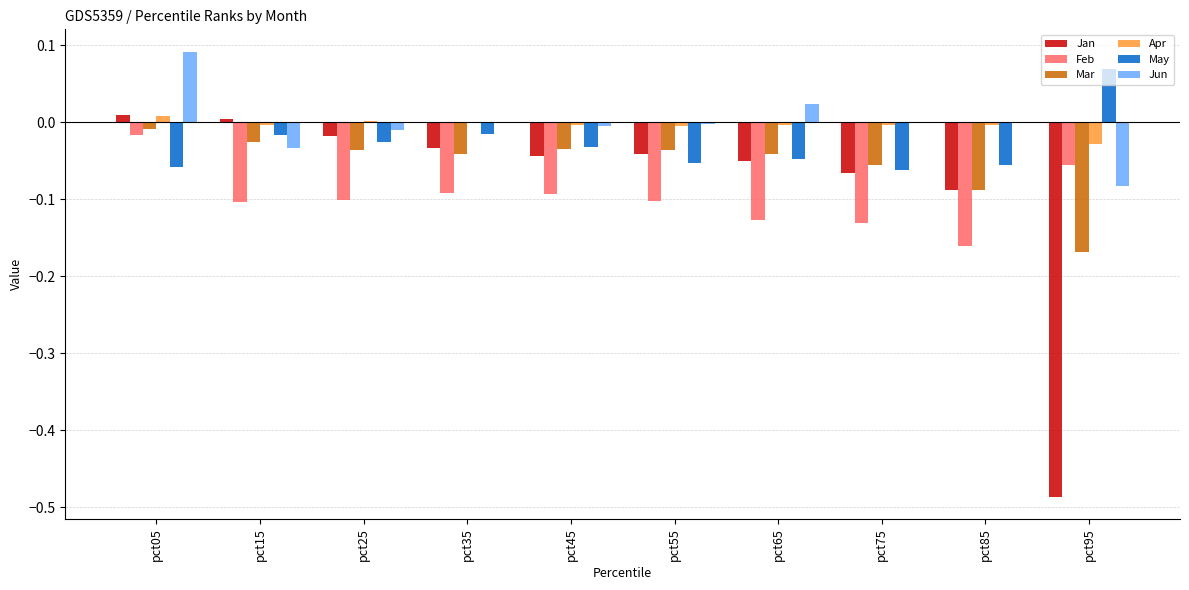

What are all the series names shown in the legend?

Jan, Feb, Mar, Apr, May, Jun